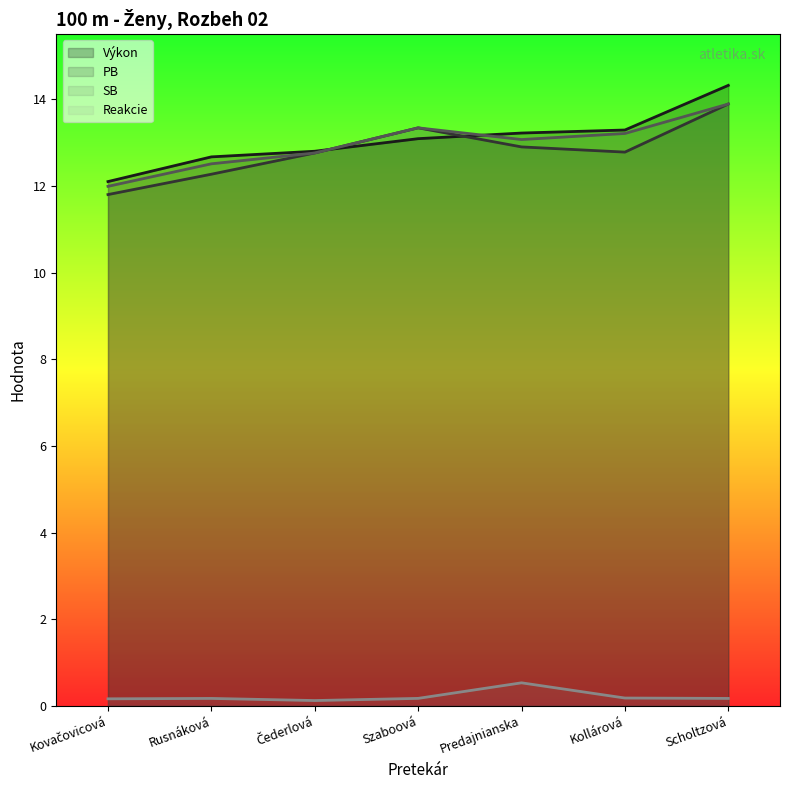

What is the total value across all series at Predajnianska?

39.7